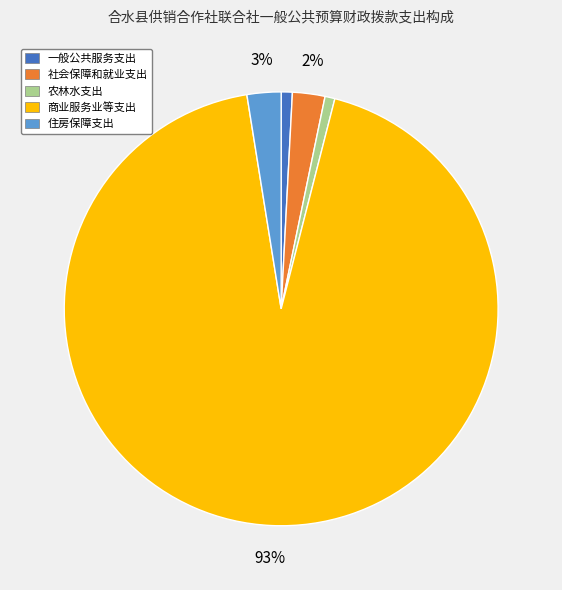

Does 商业服务业等支出 account for over 50% of the chart?

Yes